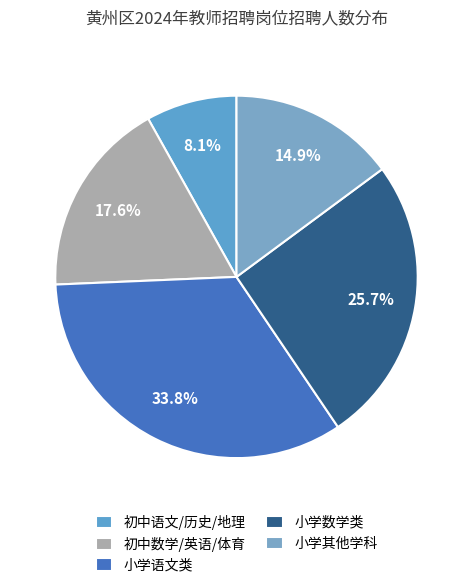

Is there a majority slice in this chart?

No